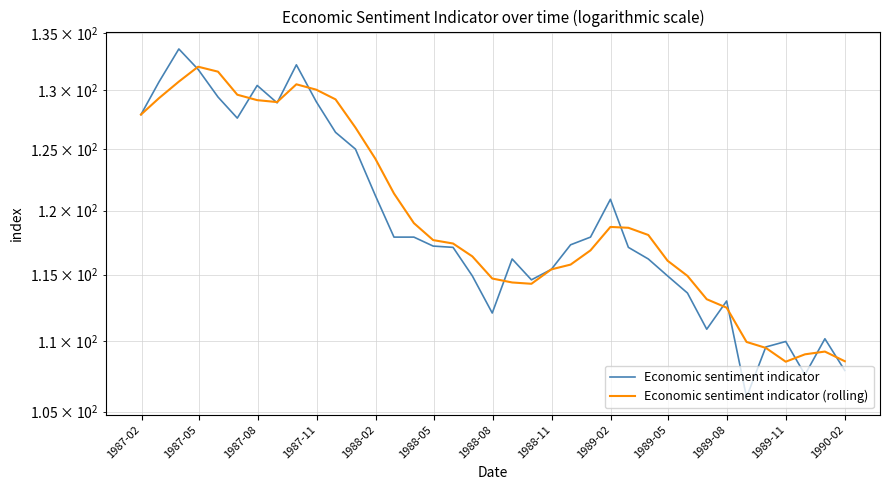

Which series ends up on top after the final intersection of Economic sentiment indicator and Economic sentiment indicator (rolling)?

Economic sentiment indicator (rolling)